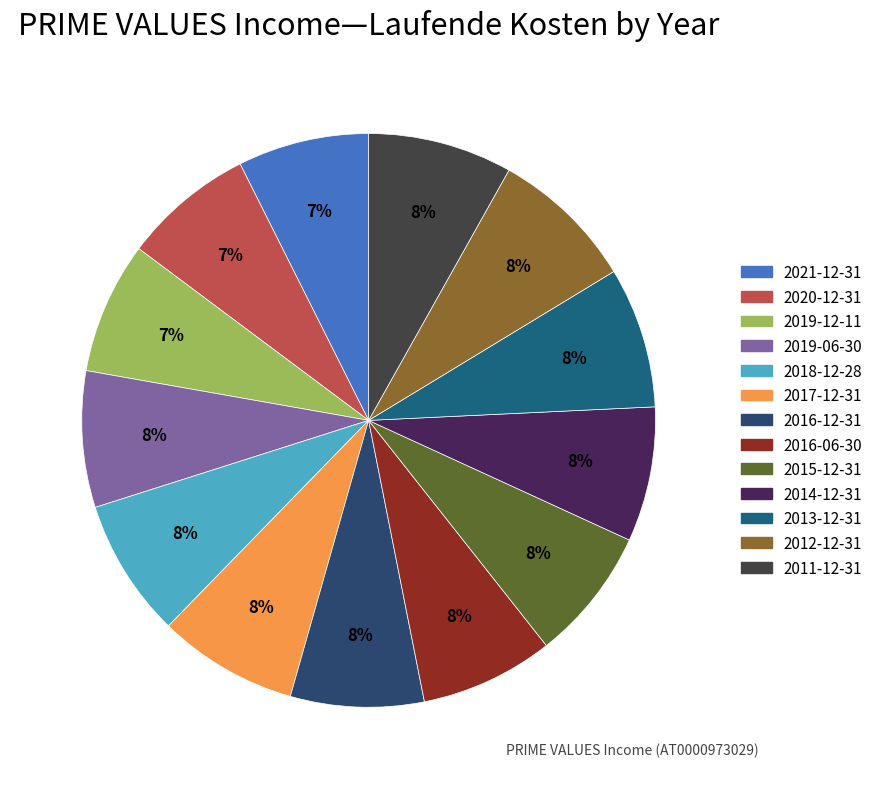

Is there a majority slice in this chart?

No